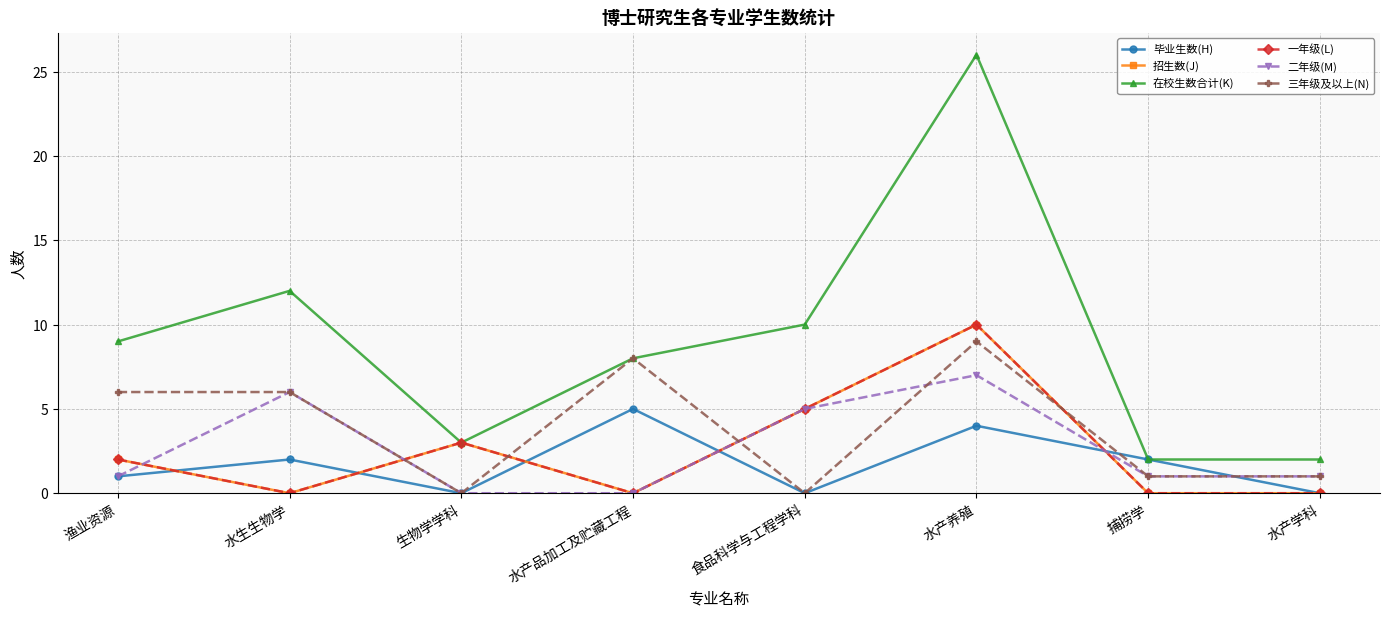

At 生物学学科, list the series in order from largest to smallest.

招生数(J), 在校生数合计(K), 一年级(L), 毕业生数(H), 二年级(M), 三年级及以上(N)